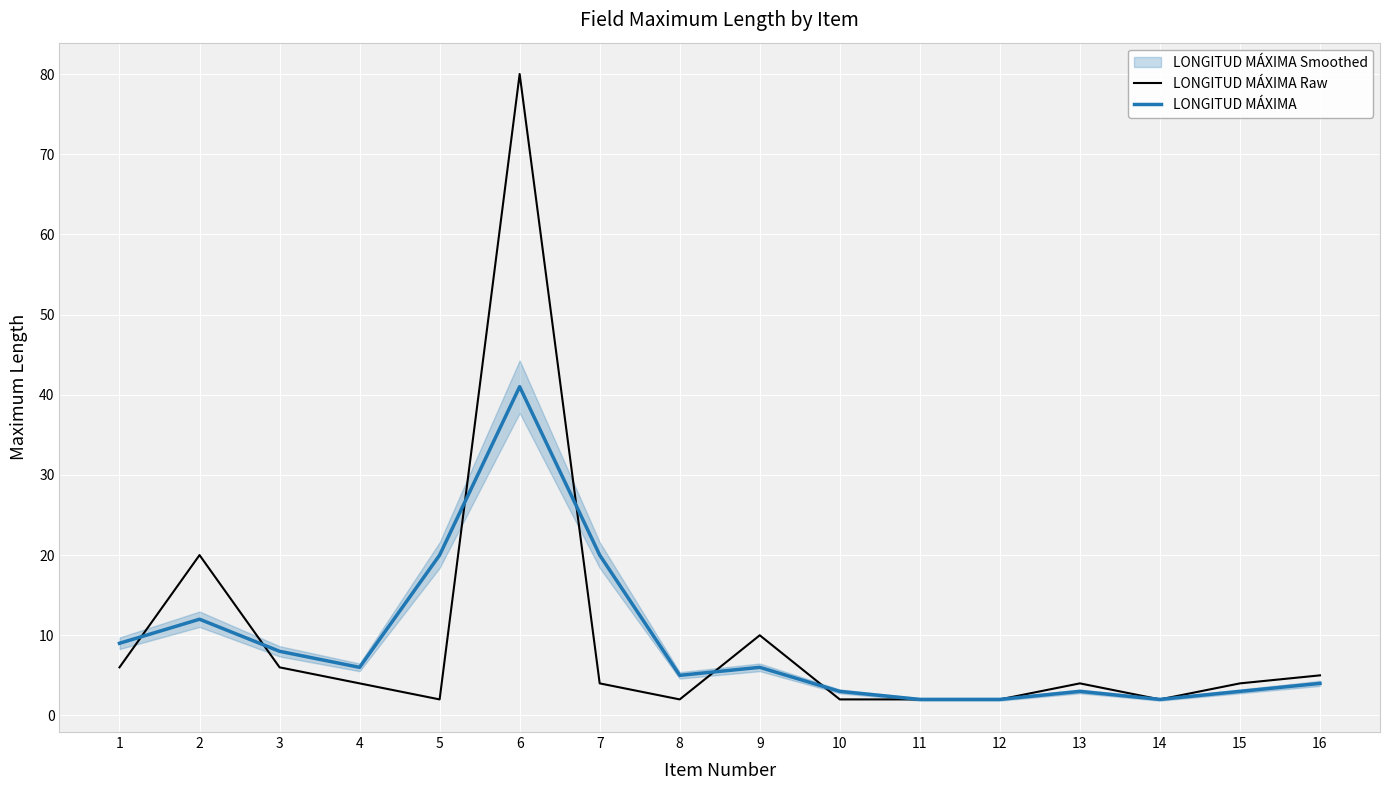

What is the value of the LONGITUD MÁXIMA Raw point at the 3rd from the left?

6